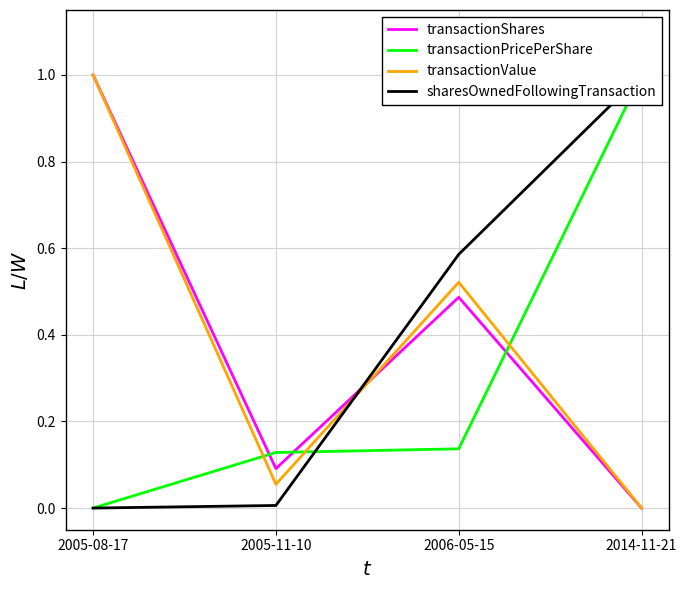

List the labels in order of transactionShares value, largest first.

2005-08-17, 2006-05-15, 2005-11-10, 2014-11-21